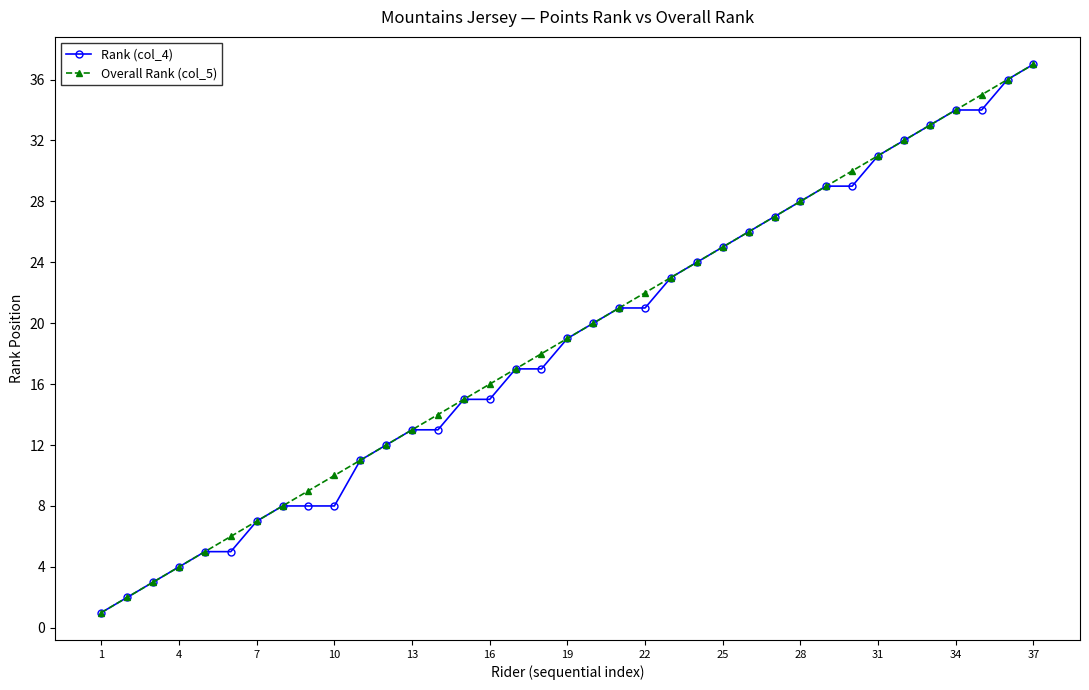

True or false: Overall Rank (col_5) has more than 2 interior local peaks.

False